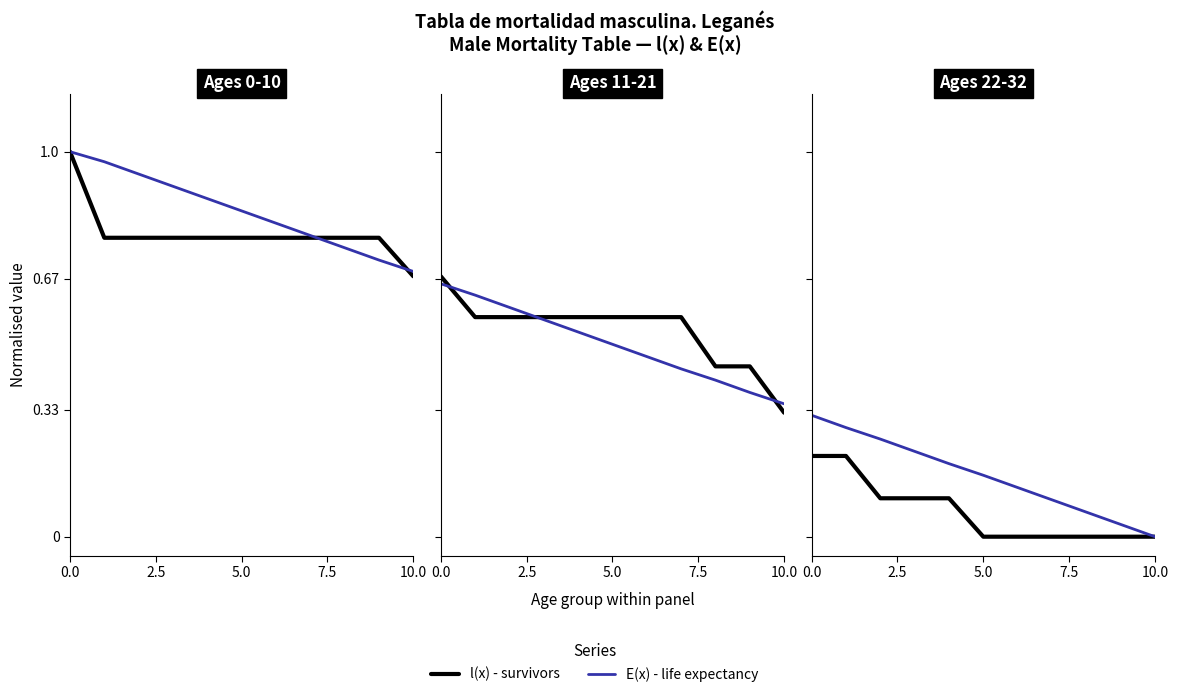

Count the l(x) - survivors values in the range 0 to 1.

11